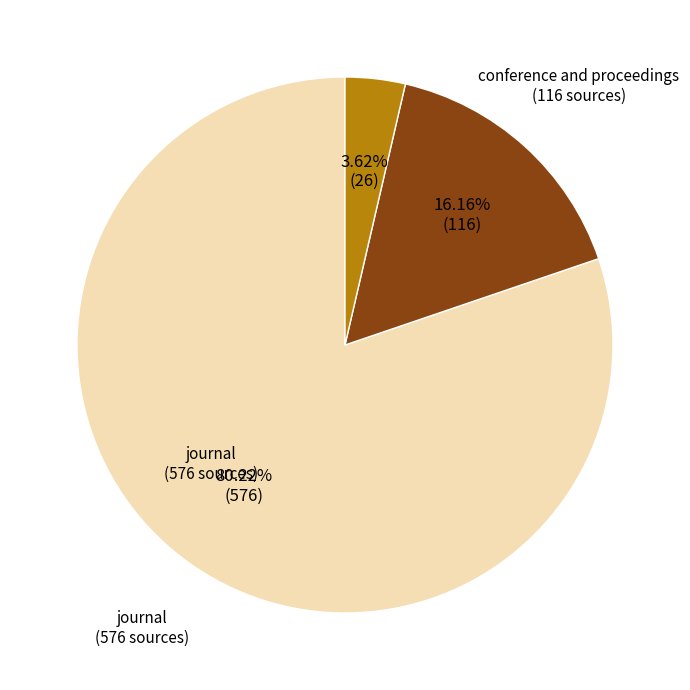

Which slice is the largest?

journal